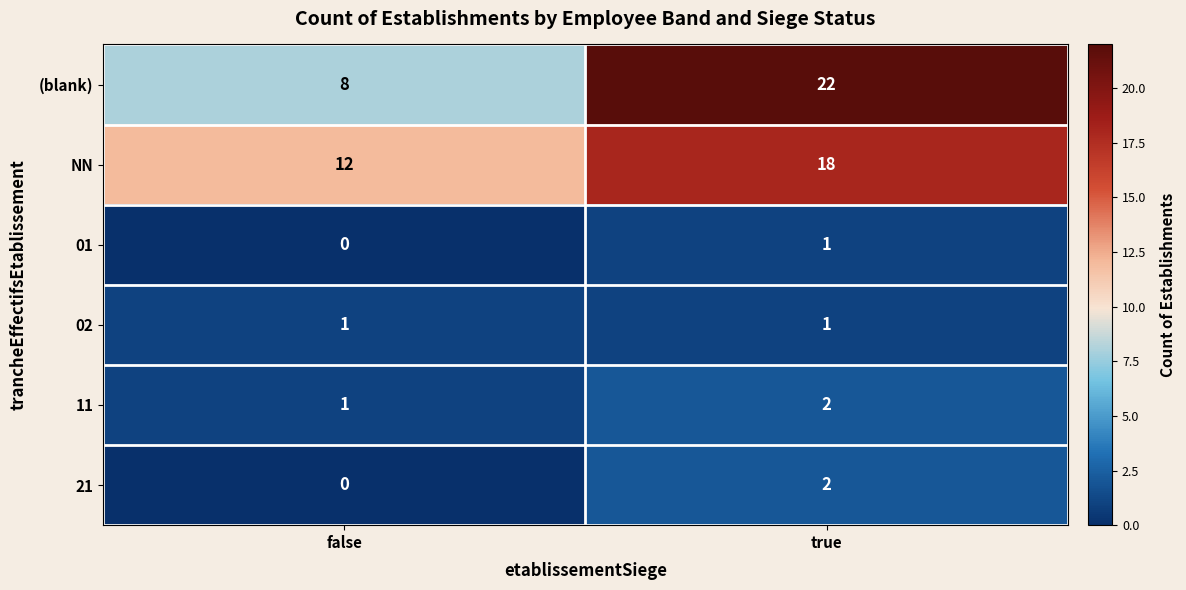

The 11 series shows 2 at false. True or false?

False